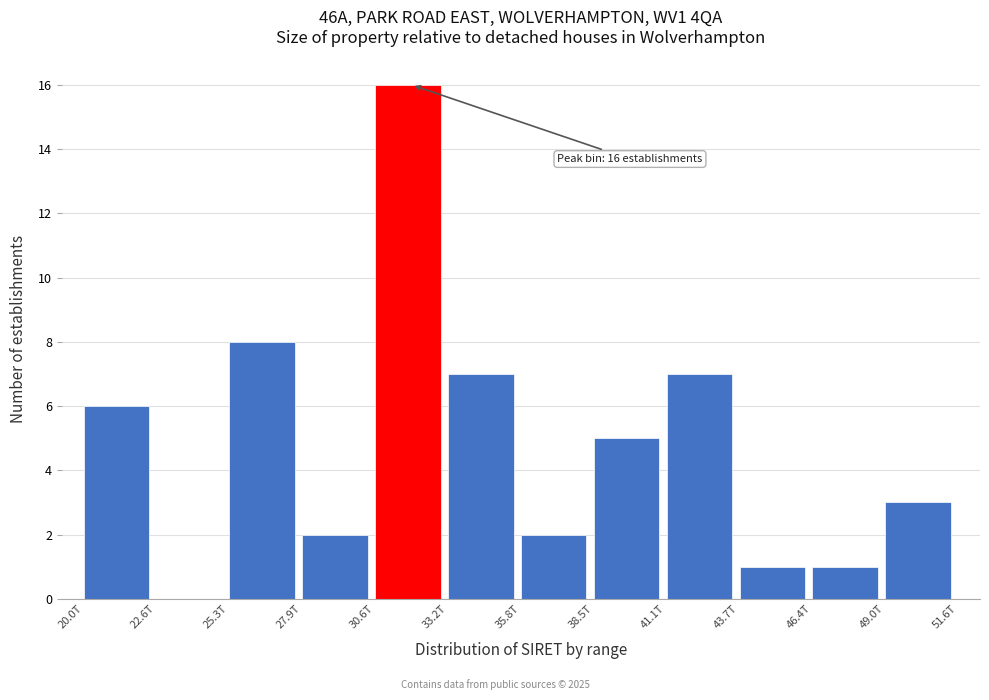

Reading right to left, extract all data points from this chart.

49.0T=3	46.4T=1	43.7T=1	41.1T=7	38.5T=5	35.8T=2	33.2T=7	30.6T=16	27.9T=2	25.3T=8	22.6T=0	20.0T=6